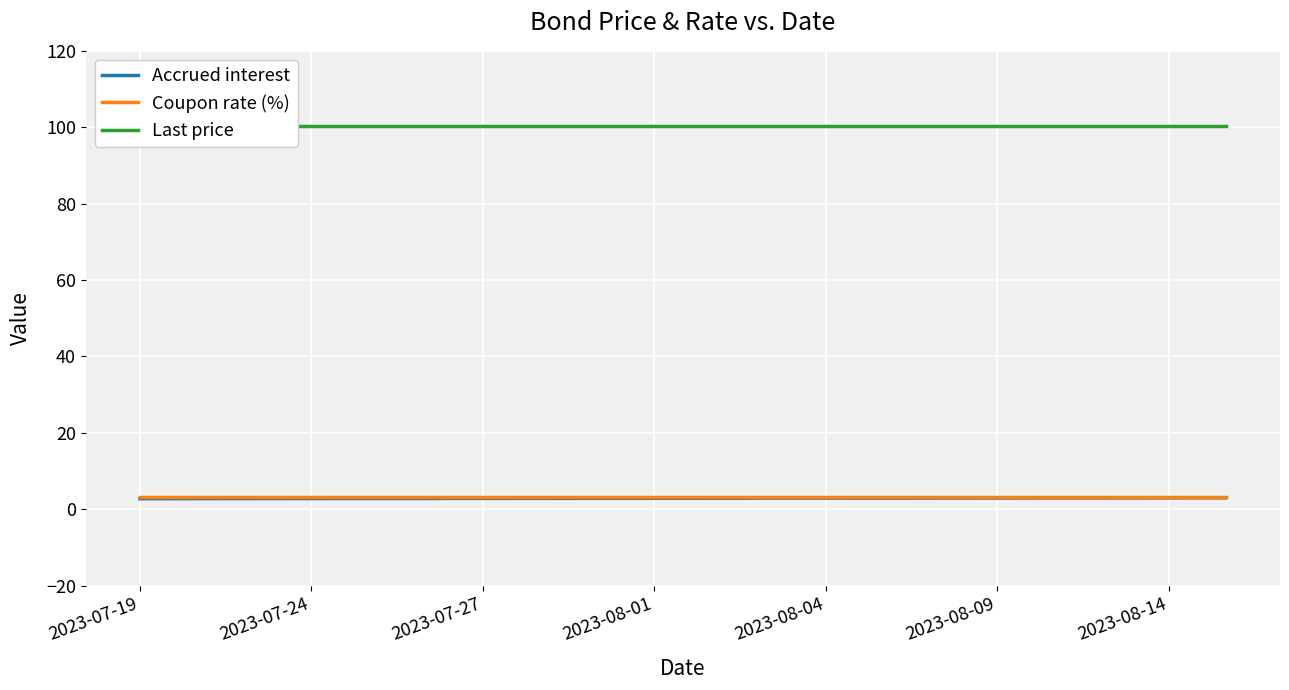

True or false: Last price has more than 2 points higher than both neighbors.

False